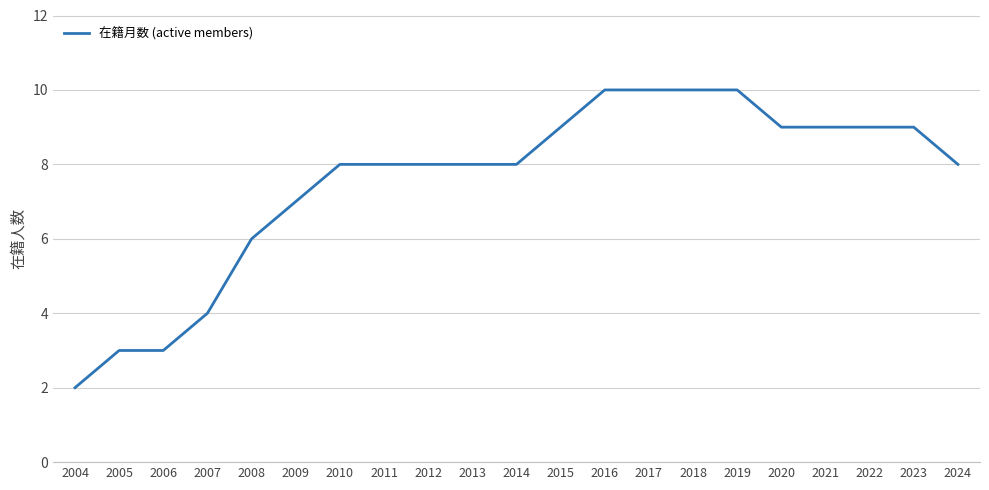

At which label is the value closest to 6?

2008